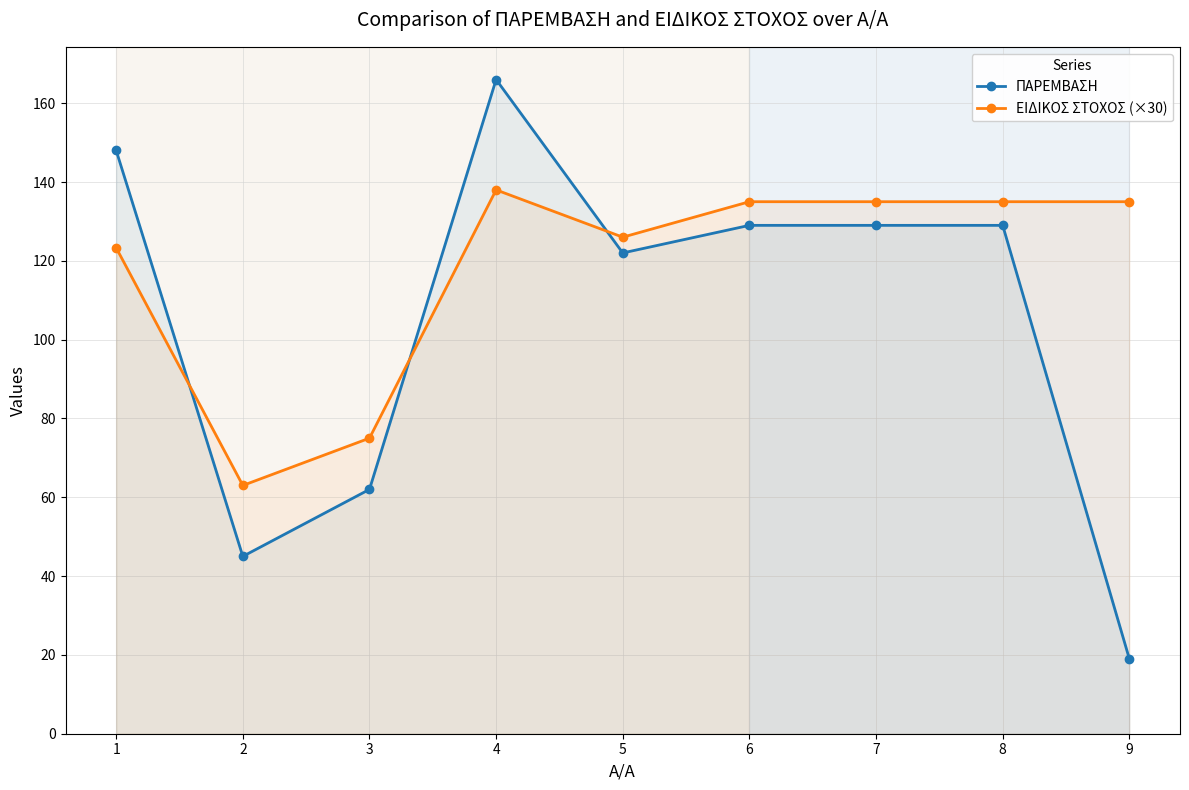

Where does the ΕΙΔΙΚΟΣ ΣΤΟΧΟΣ (×30) series first go above 135?

4